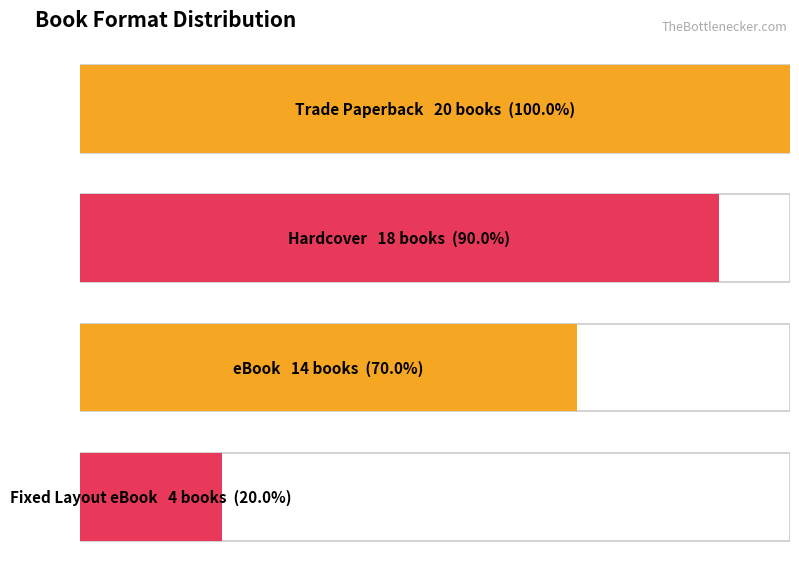

What is the difference between the second highest and minimum values?

14